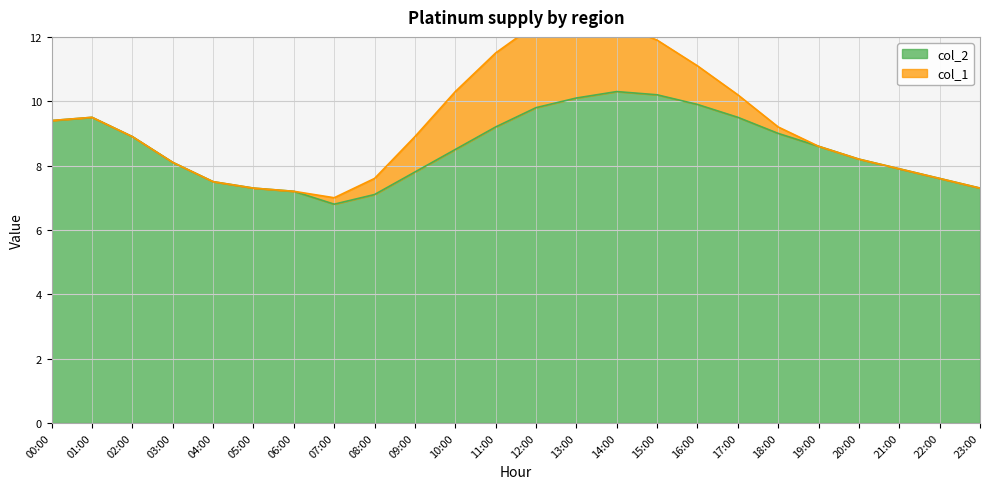

True or false: the data shows 9.4 at 00:00.

True